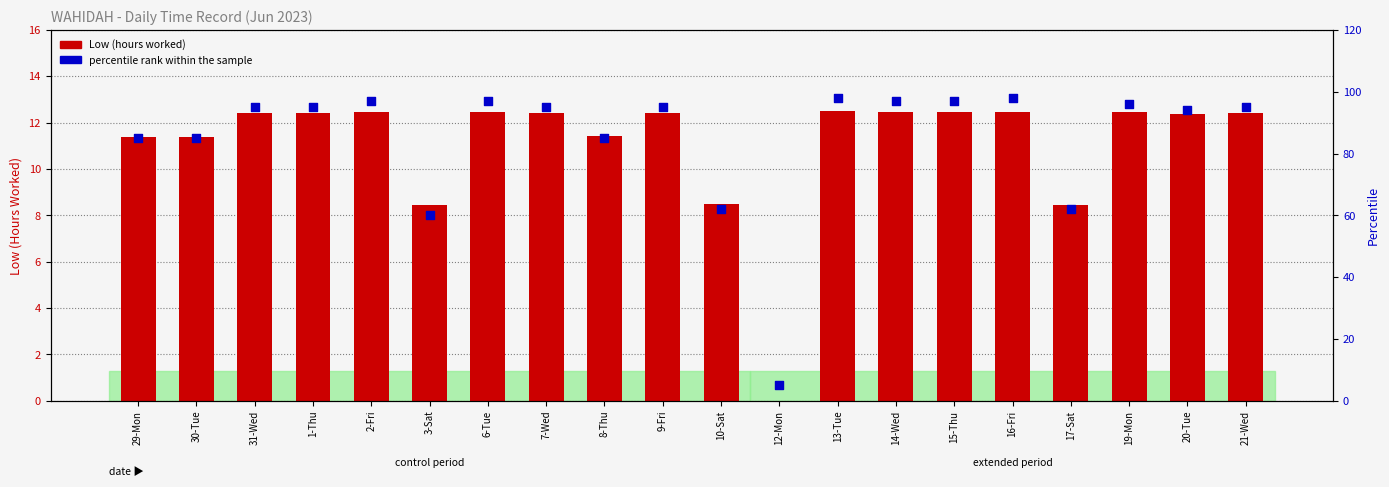

Which series has the largest total across all categories?

percentile rank within the sample